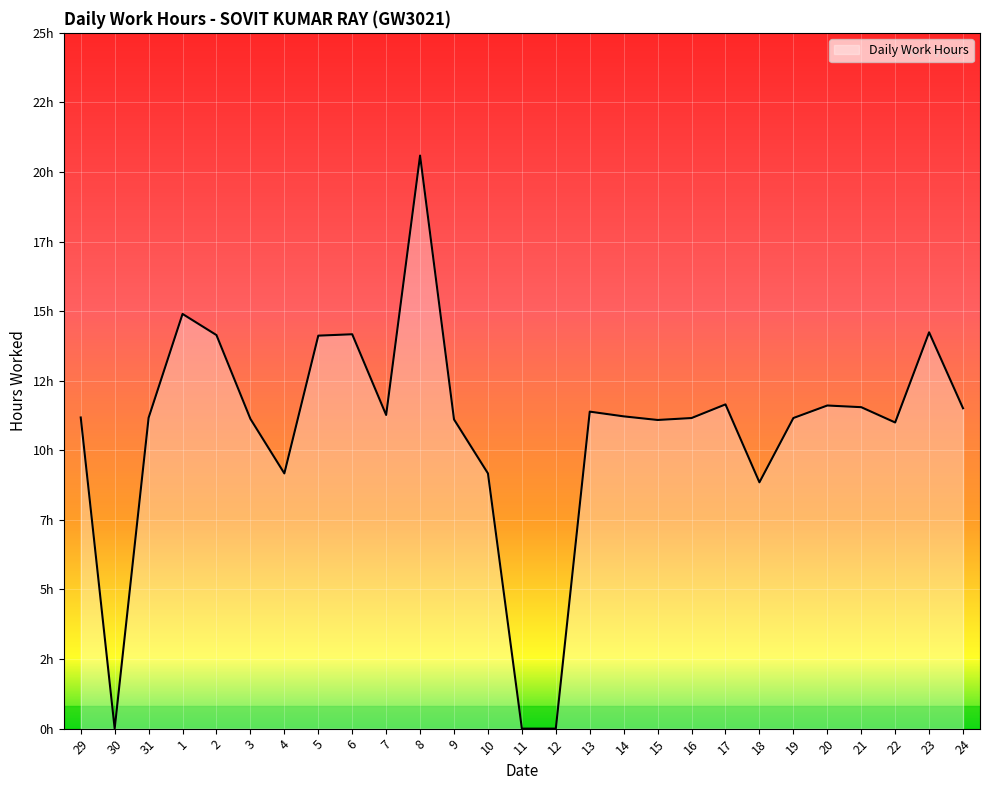

Is this an area chart (filled region under the line)?

Yes